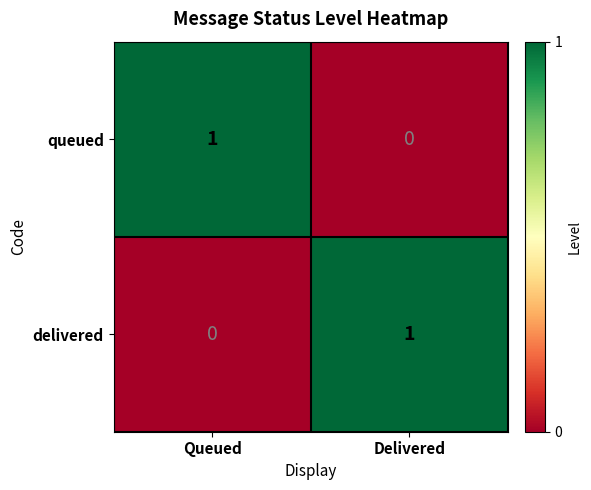

Where is delivered nearest to the value 0?

Queued